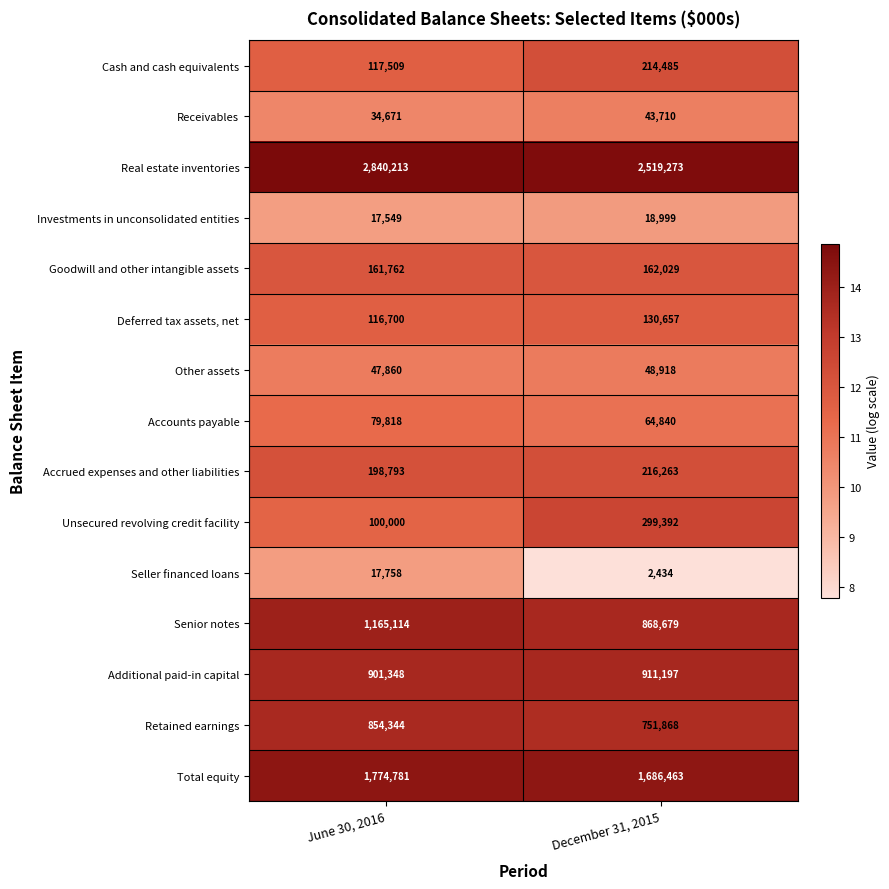

Reading right to left, transcribe all the data shown in this chart.

Cash and cash equivalents: December 31, 2015=214485	June 30, 2016=117509
Receivables: December 31, 2015=43710	June 30, 2016=34671
Real estate inventories: December 31, 2015=2519273	June 30, 2016=2840213
Investments in unconsolidated entities: December 31, 2015=18999	June 30, 2016=17549
Goodwill and other intangible assets: December 31, 2015=162029	June 30, 2016=161762
Deferred tax assets, net: December 31, 2015=130657	June 30, 2016=116700
Other assets: December 31, 2015=48918	June 30, 2016=47860
Accounts payable: December 31, 2015=64840	June 30, 2016=79818
Accrued expenses and other liabilities: December 31, 2015=216263	June 30, 2016=198793
Unsecured revolving credit facility: December 31, 2015=299392	June 30, 2016=100000
Seller financed loans: December 31, 2015=2434	June 30, 2016=17758
Senior notes: December 31, 2015=868679	June 30, 2016=1165114
Additional paid-in capital: December 31, 2015=911197	June 30, 2016=901348
Retained earnings: December 31, 2015=751868	June 30, 2016=854344
Total equity: December 31, 2015=1686463	June 30, 2016=1774781